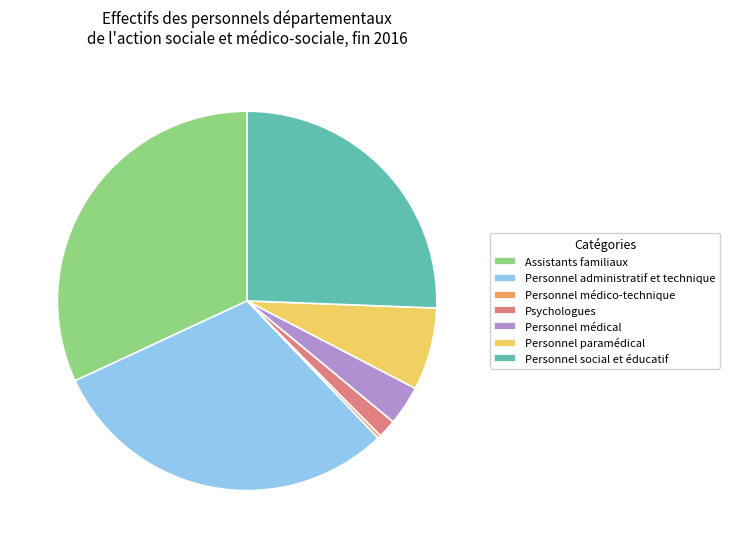

Combined, do Personnel médico-technique and Personnel médical account for over 50%?

No